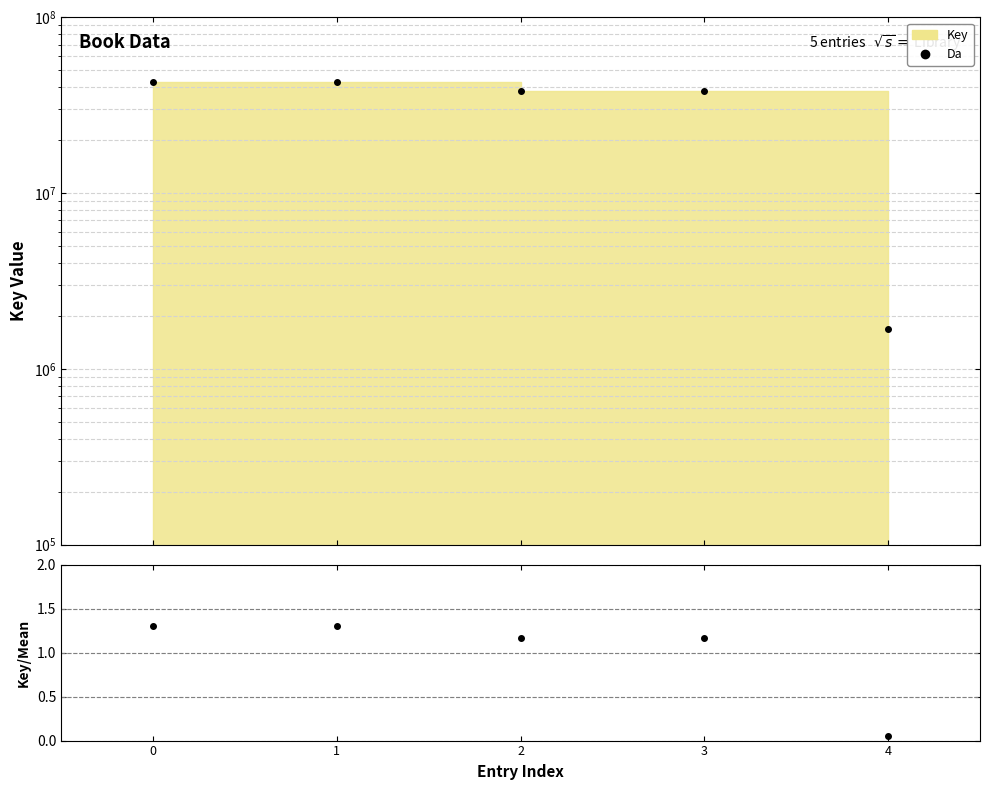

True or false: Key/Mean and Da cross at least once.

False